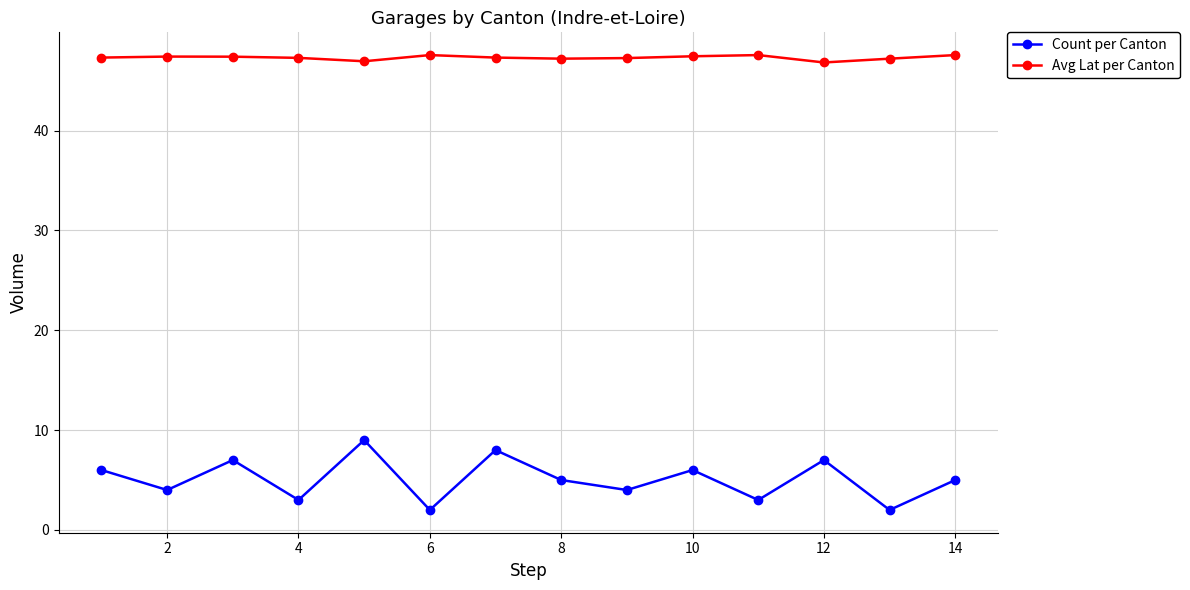

What is the greatest value displayed?

47.6